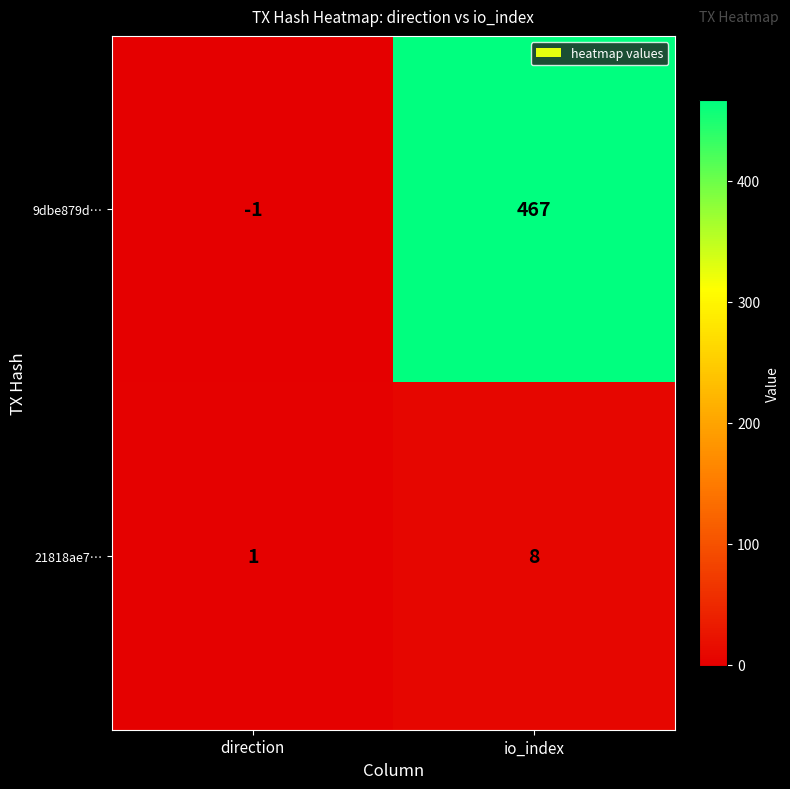

How many negative values does the 9dbe879d… series have?

1